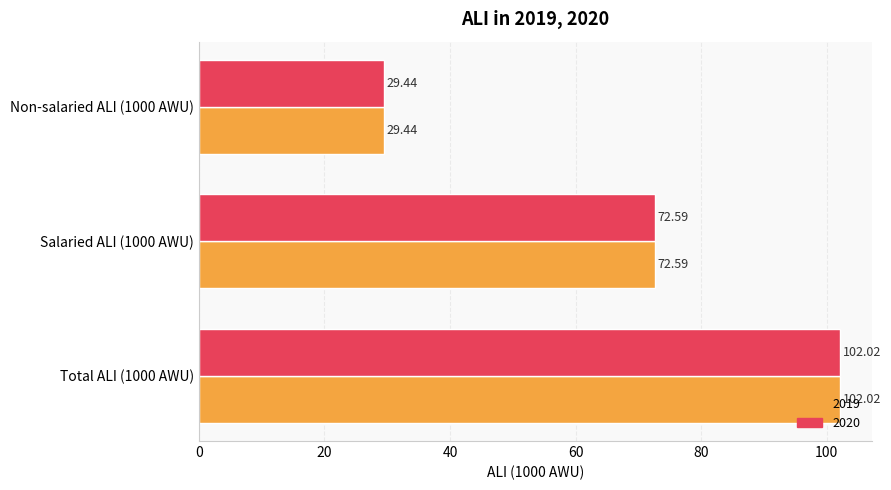

What is the total value across all series at Non-salaried ALI (1000 AWU)?

58.9